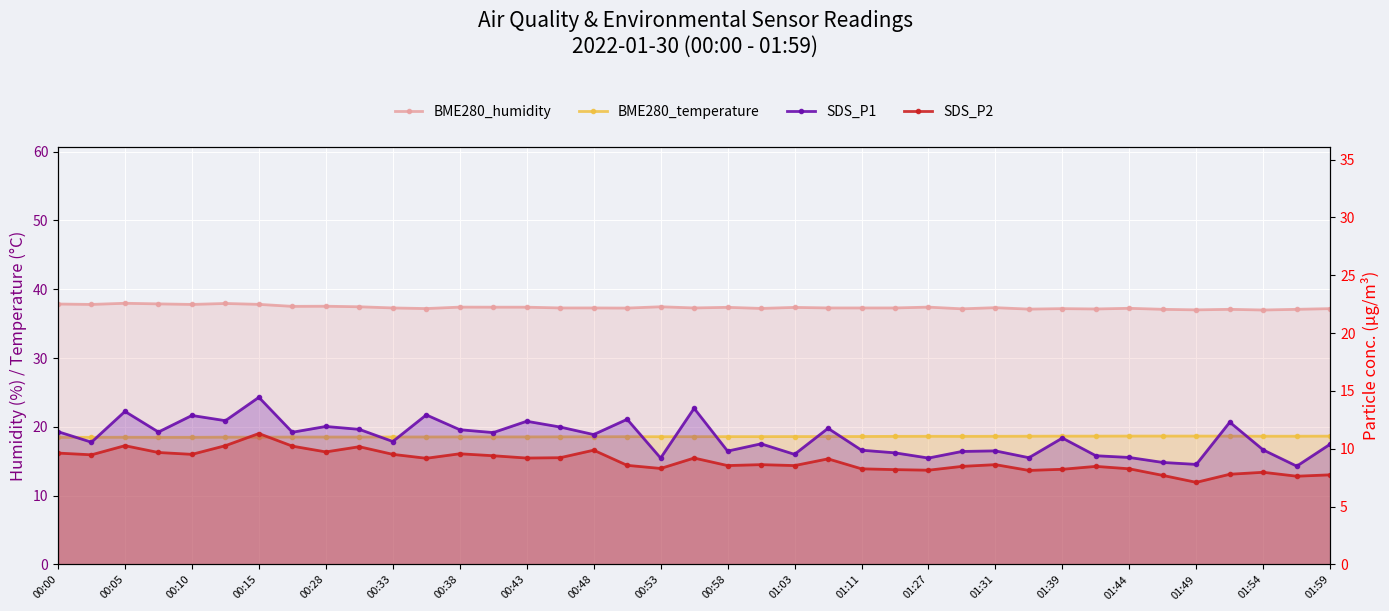

True or false: BME280_temperature and SDS_P2 intersect in this chart.

False